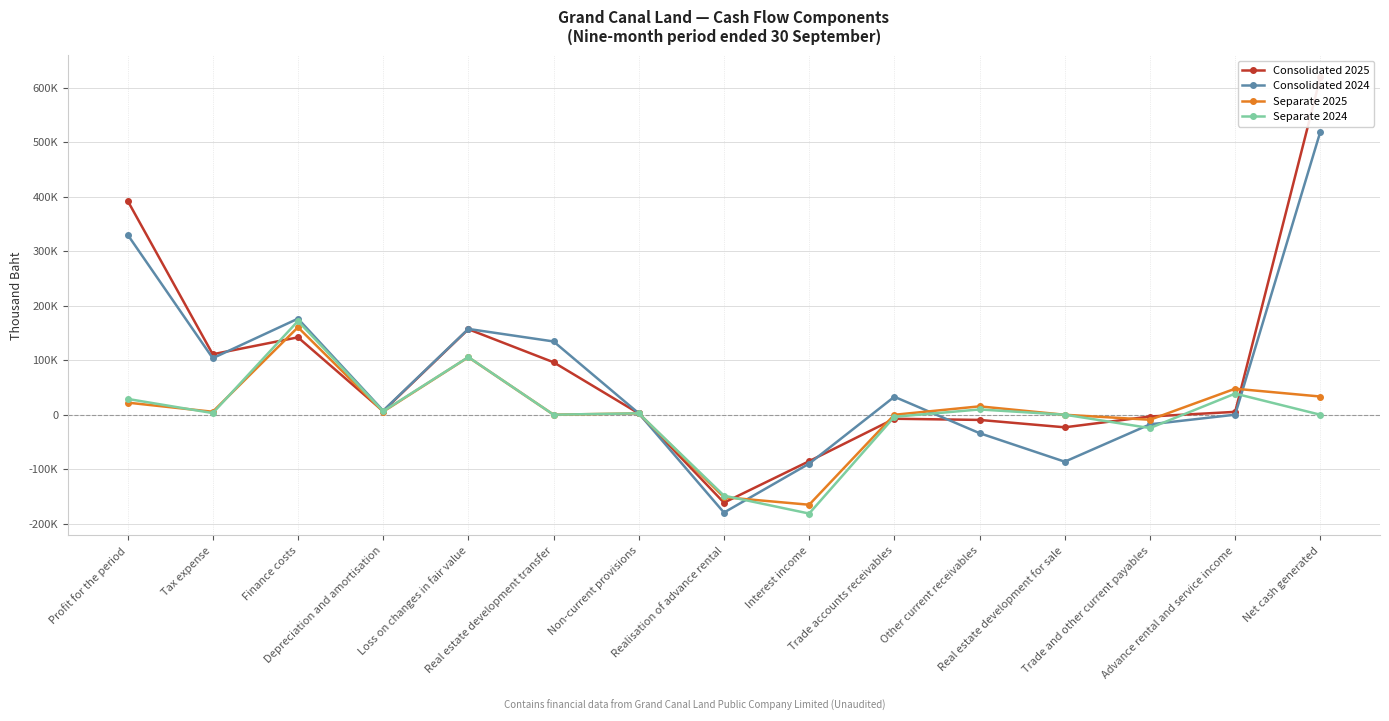

At which label is Separate 2024 closest to -4791?

Trade accounts receivables